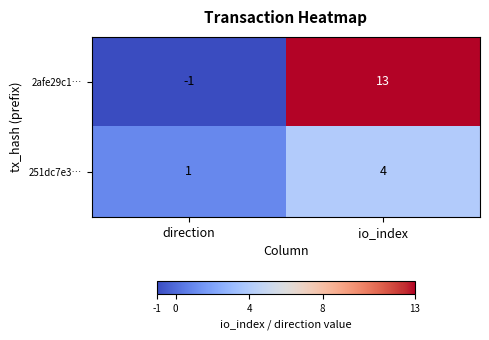

Count the number of data series in this chart.

2